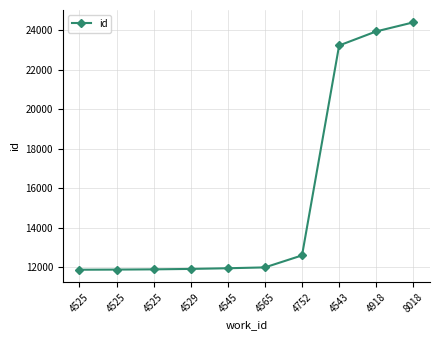

At which label is the value closest to 18138?

4543